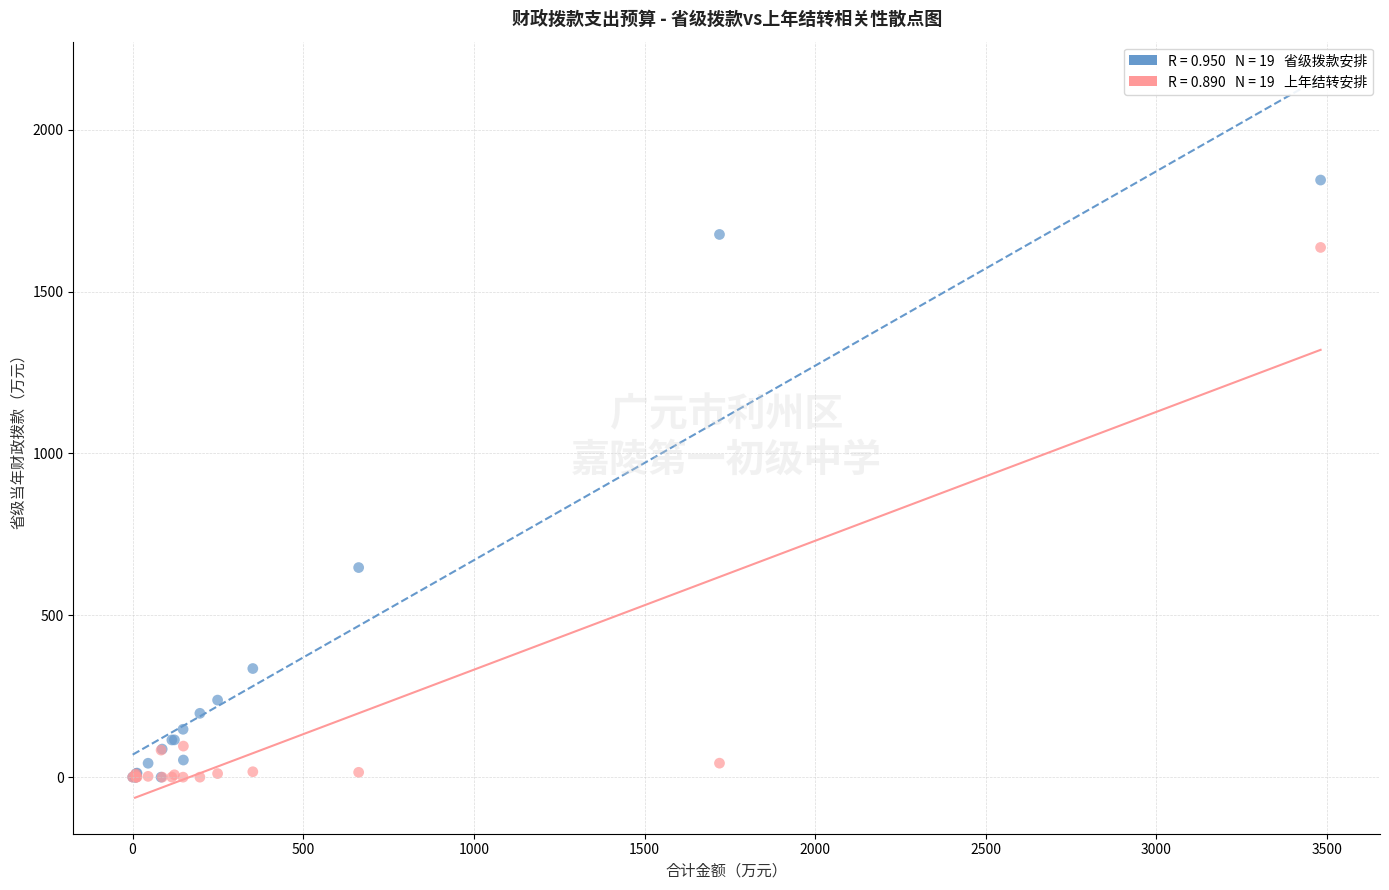

Across all series, what Y value is closest to 922?

647.5